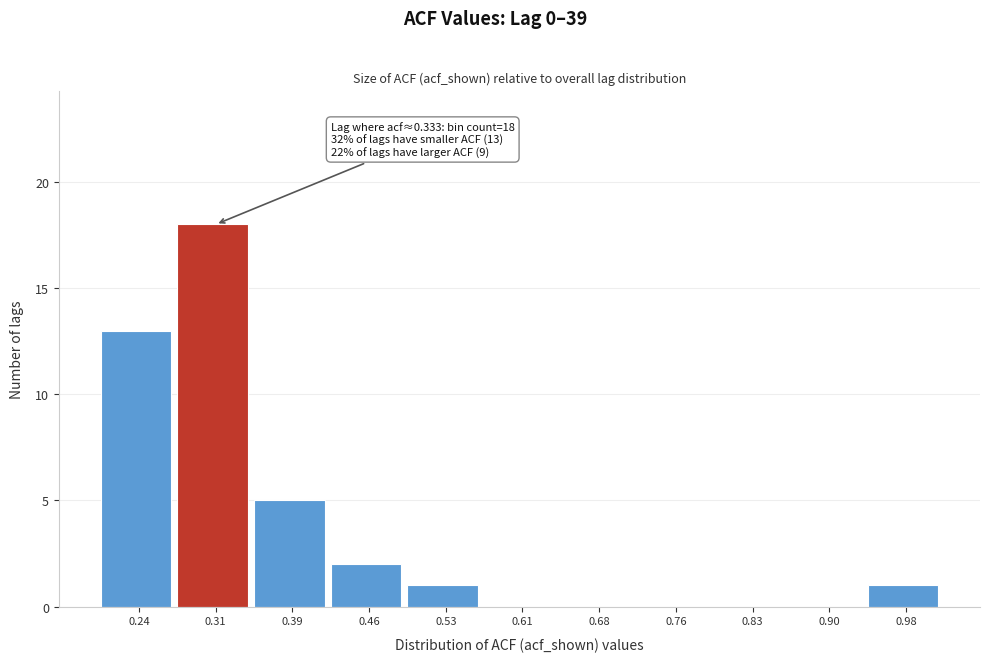

Reading right to left, what are all the values shown in this chart?

0.98=1	0.90=0	0.83=0	0.76=0	0.68=0	0.61=0	0.53=1	0.46=2	0.39=5	0.31=18	0.24=13